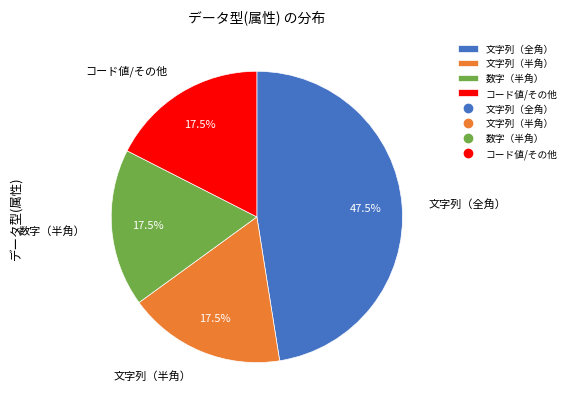

What is the largest slice in the pie chart?

文字列（全角）